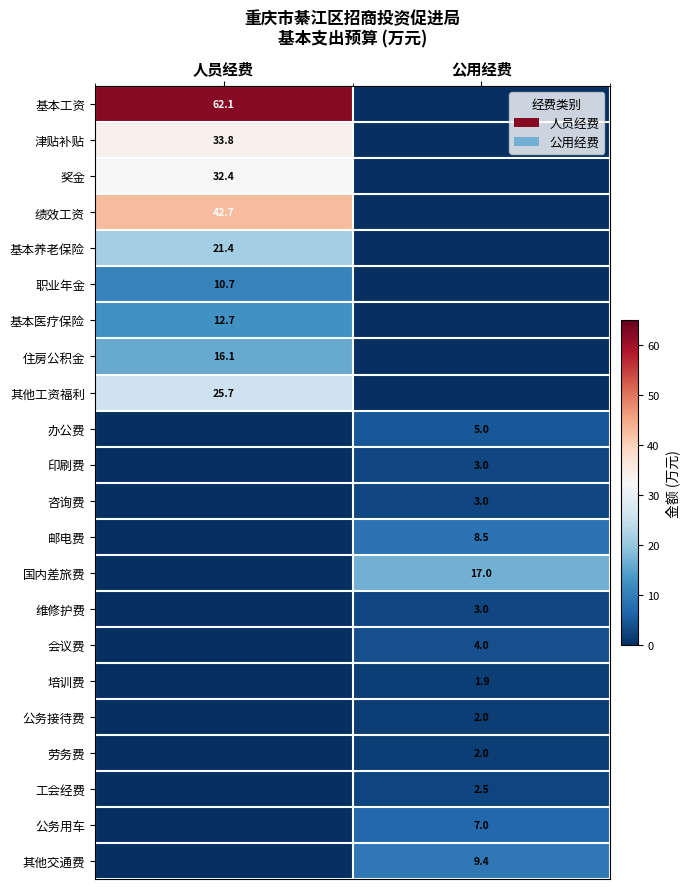

What is the maximum value shown in the chart?

62.1